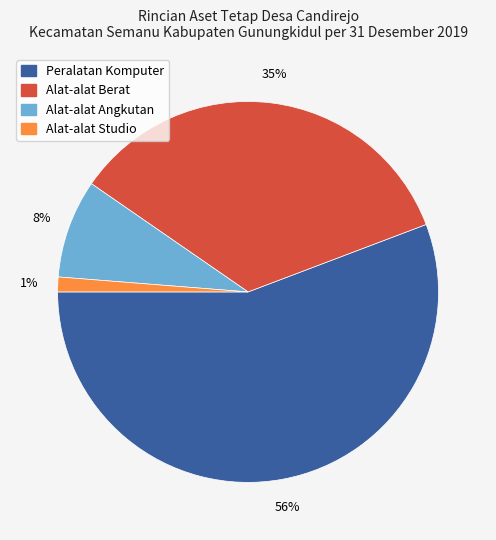

Do Peralatan Komputer and Alat-alat Angkutan together represent more than half of the pie?

Yes